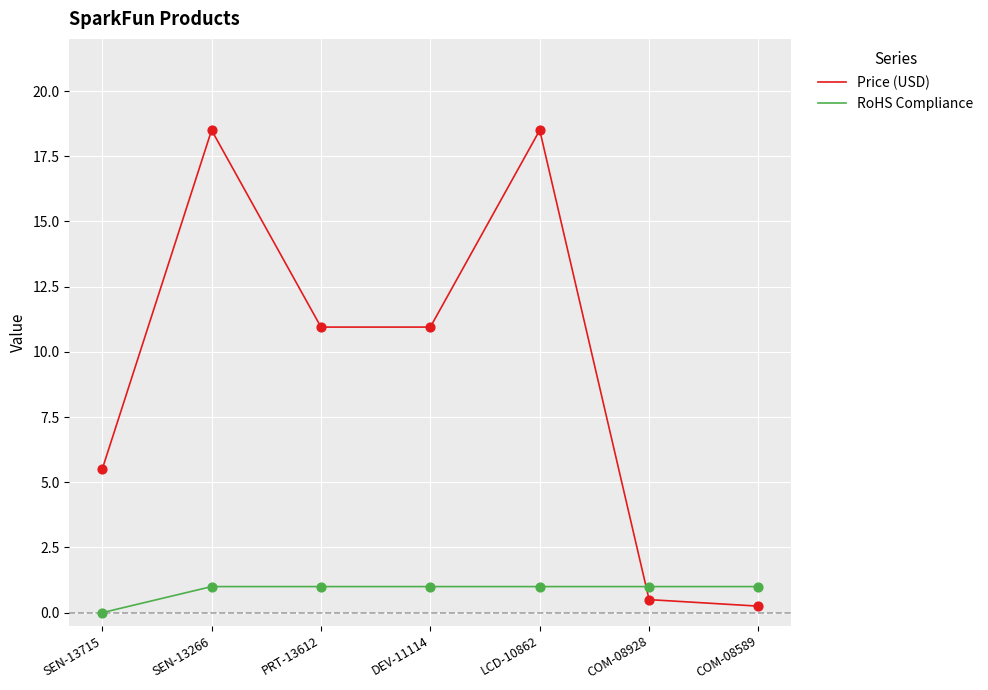

At how many categories does at least one series exceed 7?

4